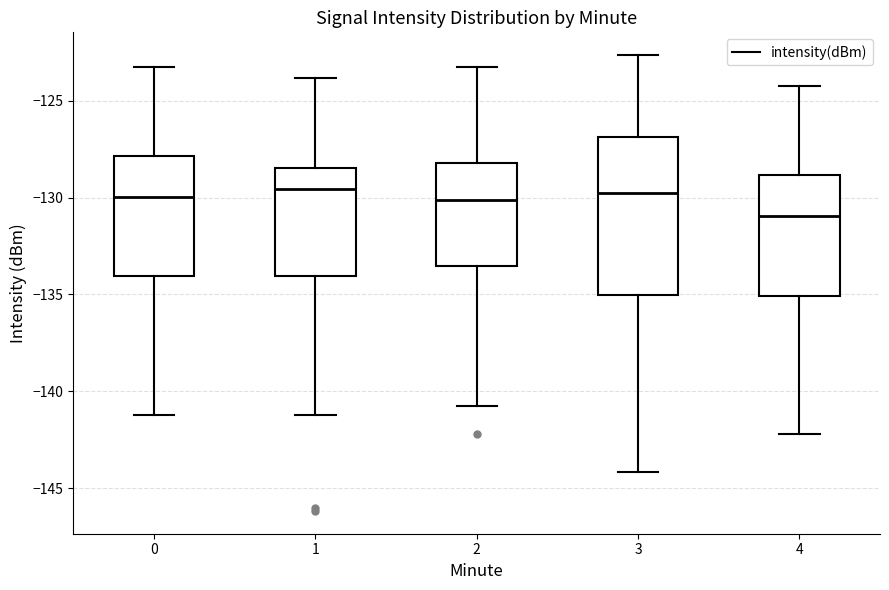

Which box is the tallest, from its lower edge to its upper edge?

3